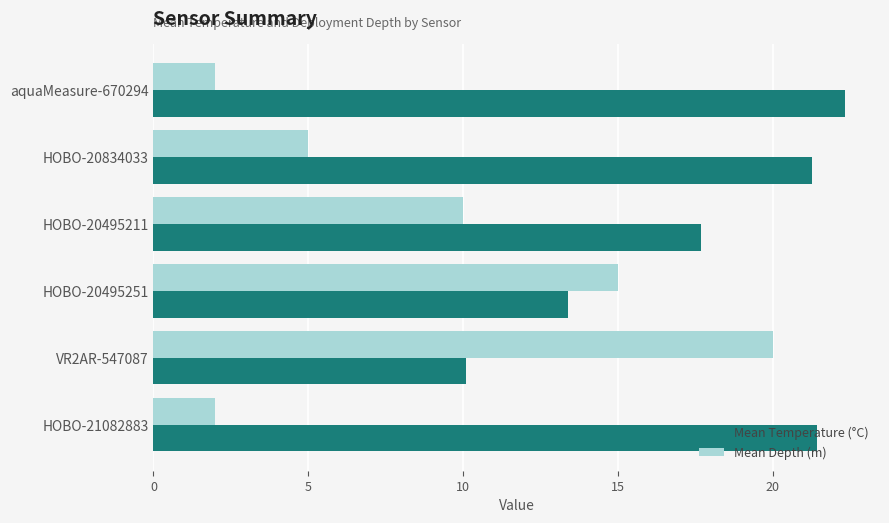

List the series in order of their peak value, highest first.

Mean Temperature (°C), Mean Depth (m)